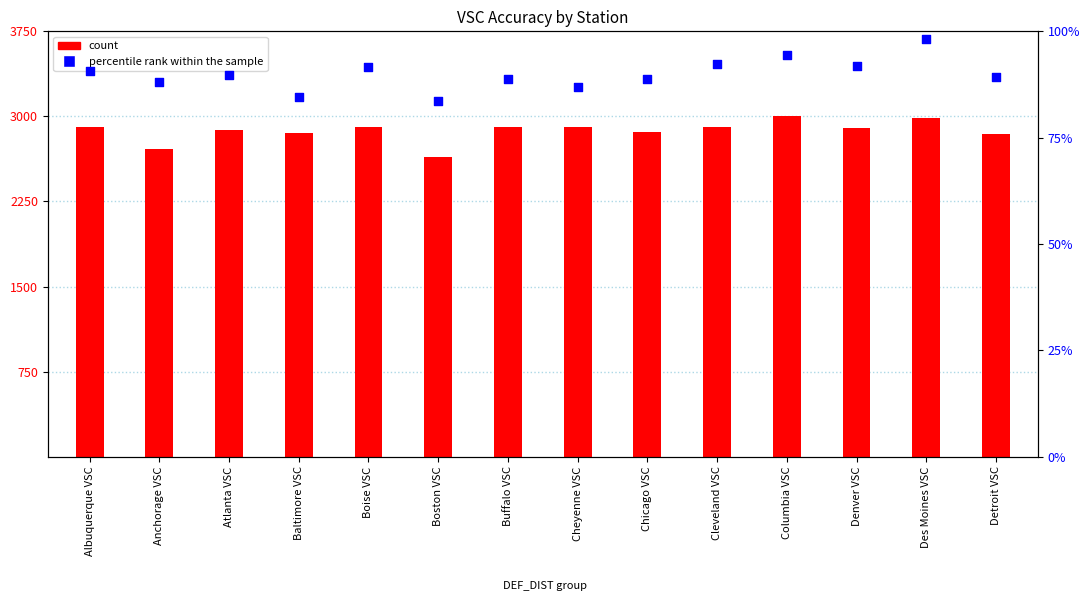

Which series has the largest total across all categories?

count